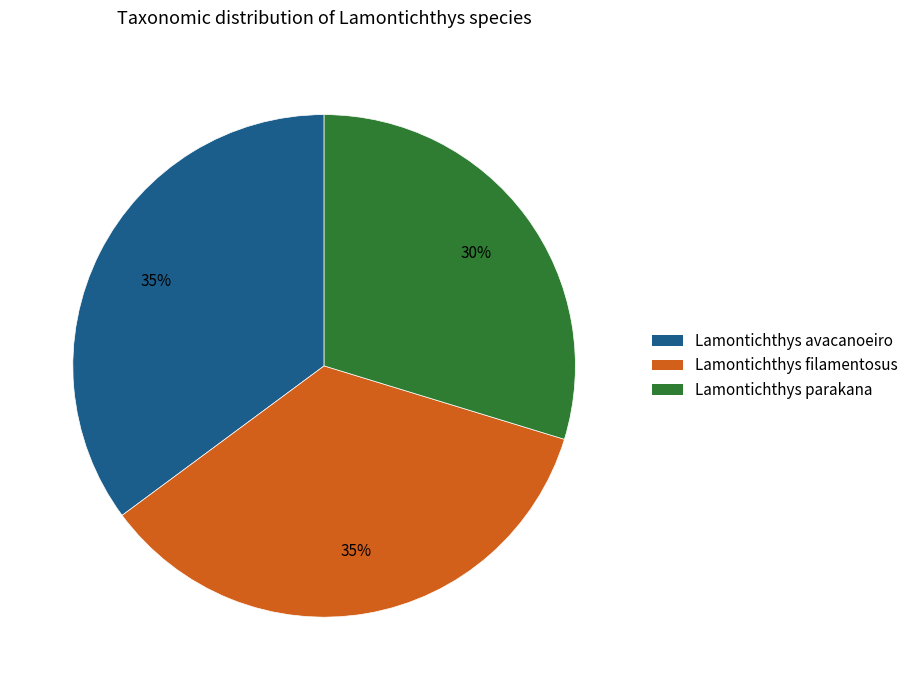

Is Lamontichthys parakana the majority of the pie?

No